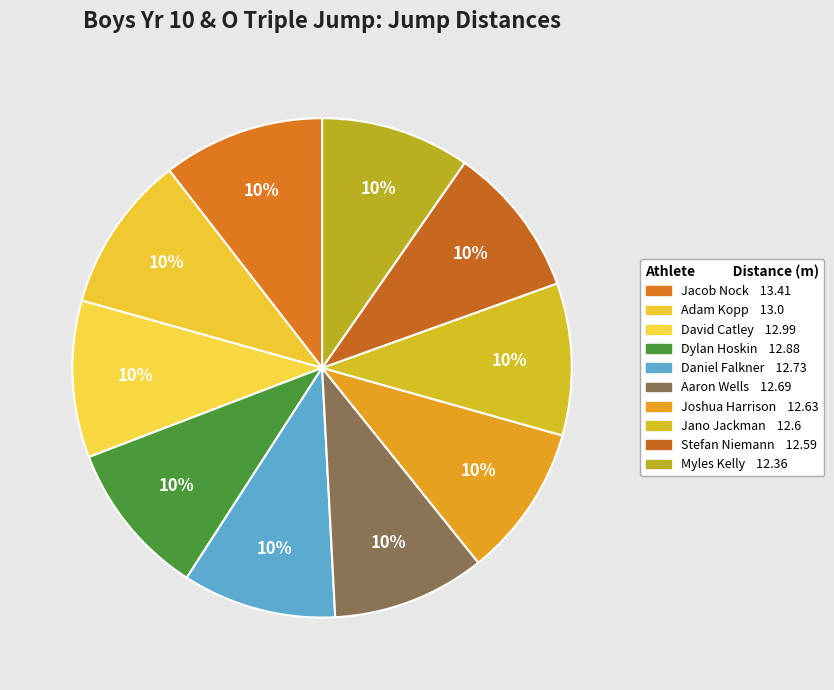

What percentage is the Jano Jackman slice, to the nearest percent?

10%